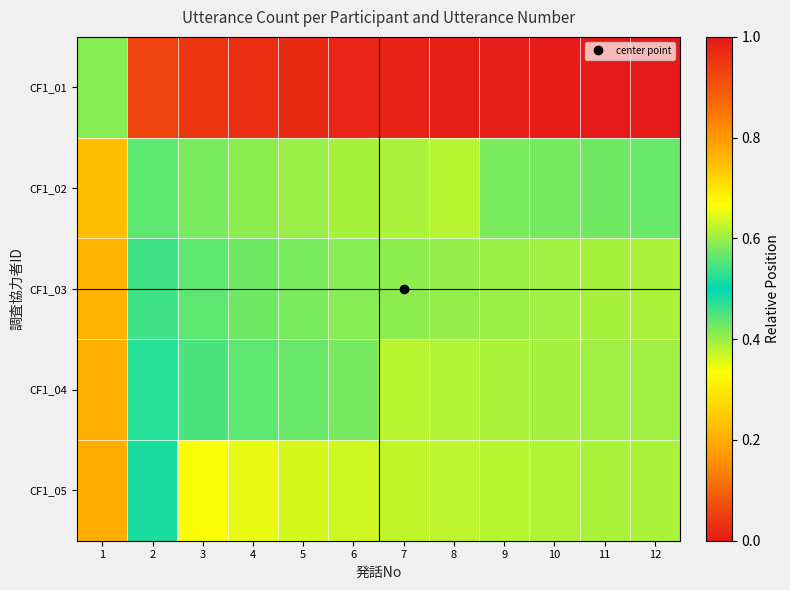

Which series has the widest spread of values?

CF1_01